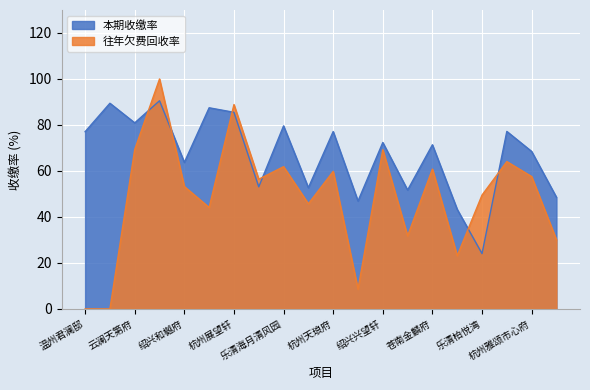

What are all the series names shown in the legend?

本期收缴率, 往年欠费回收率